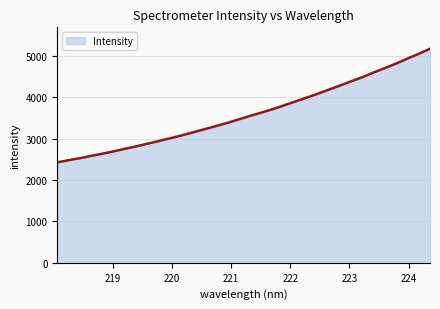

What is the difference between the maximum and minimum values?

2744.4